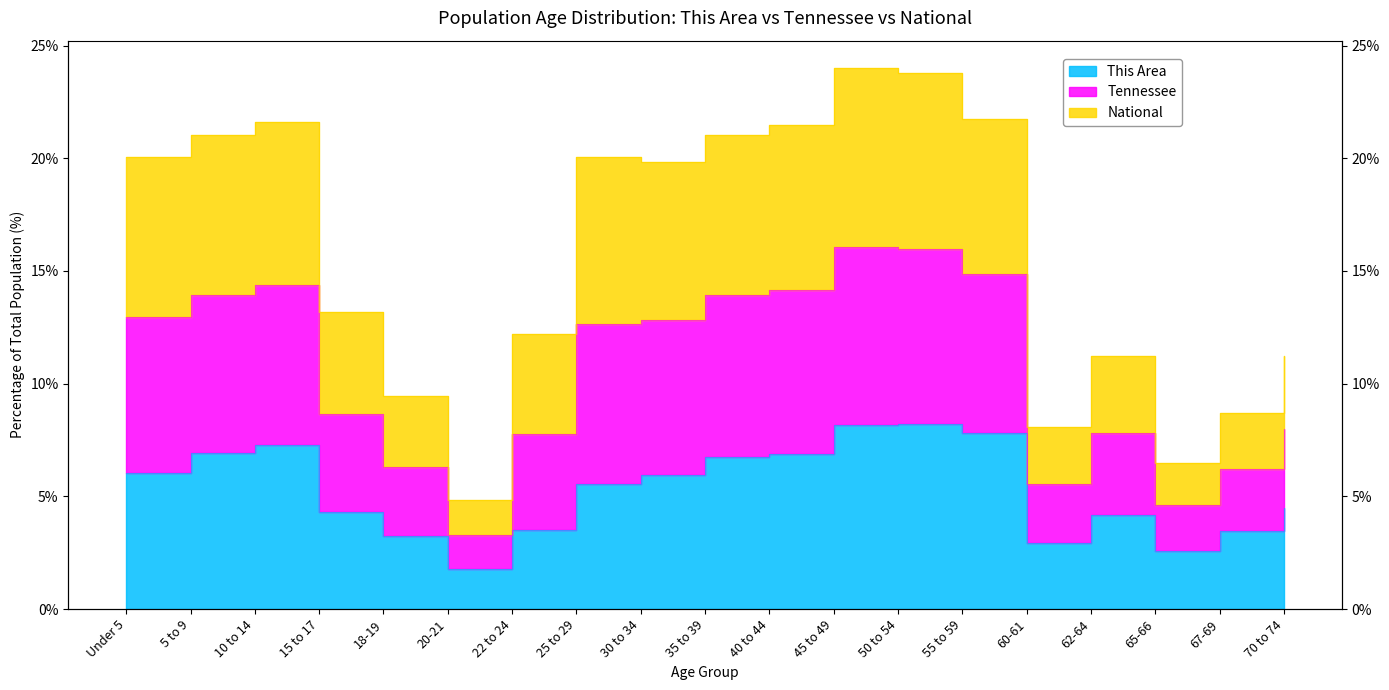

What is the difference between the highest and lowest values at 60-61?

5.1